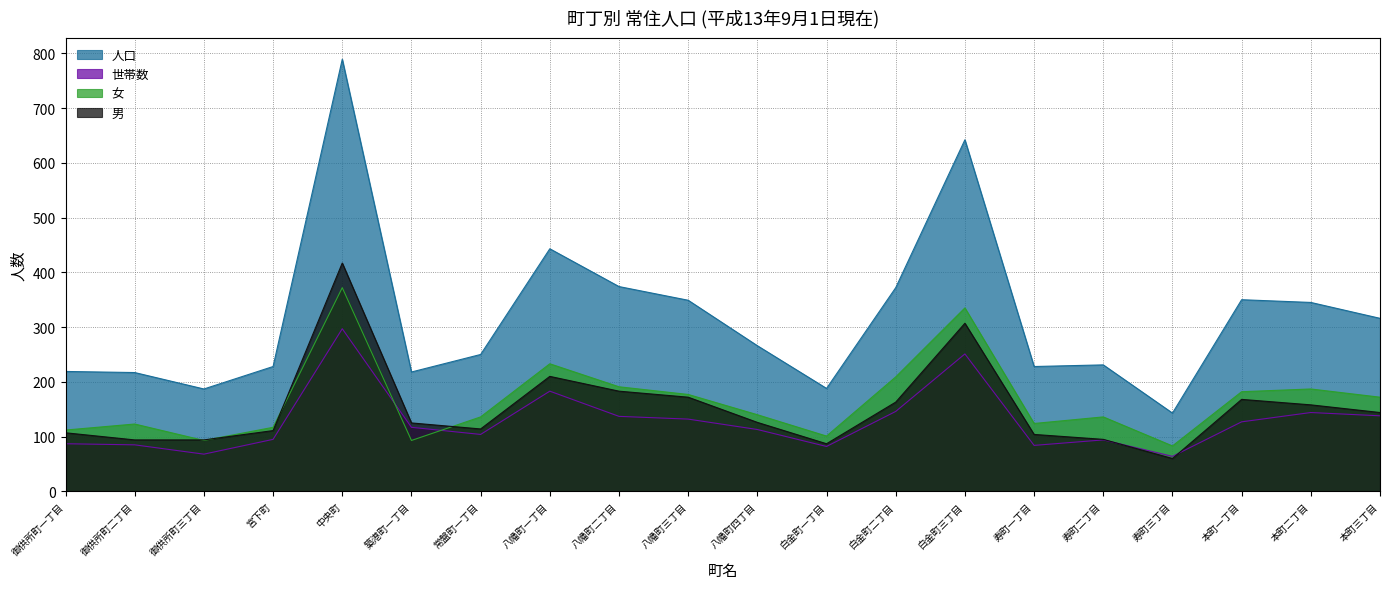

Is it true that 女 equals 112 at 御供所町一丁目?

True